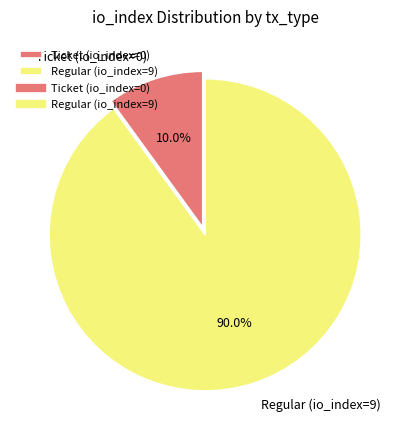

Count the number of slices in the pie.

2